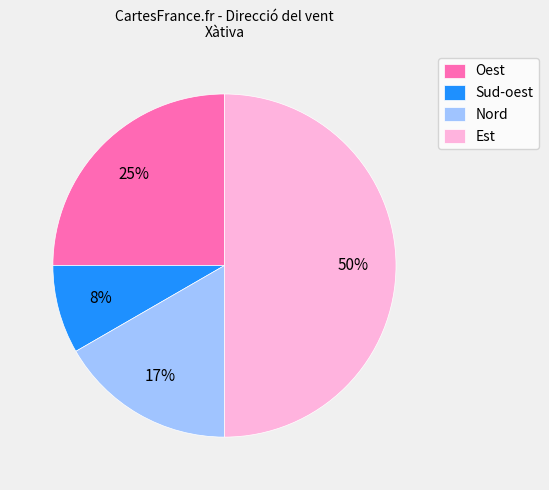

Is the sum of Sud-oest and Est greater than half?

Yes